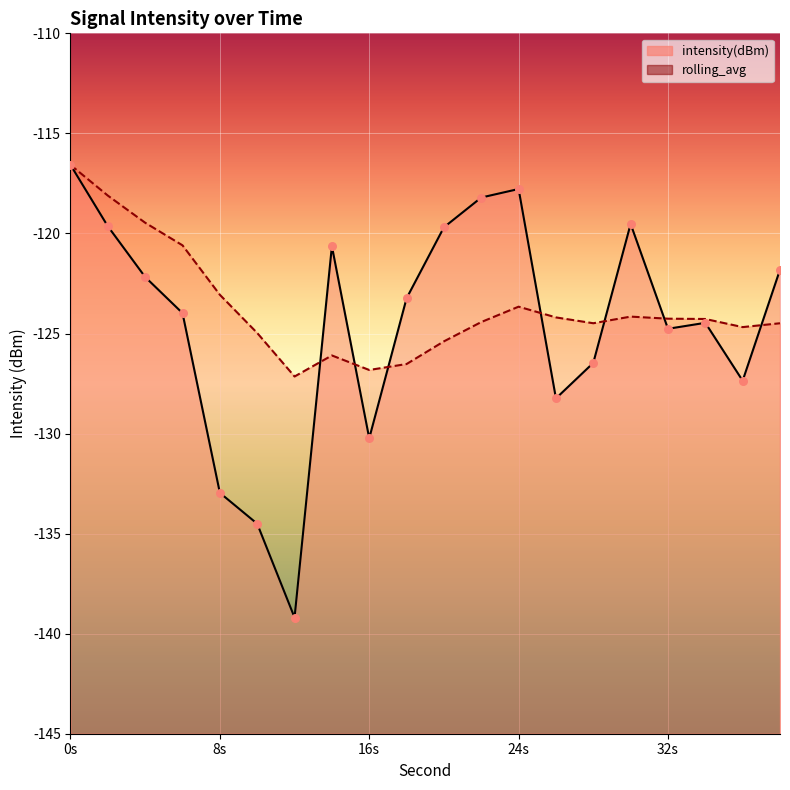

At how many categories does at least one series exceed -137?

20